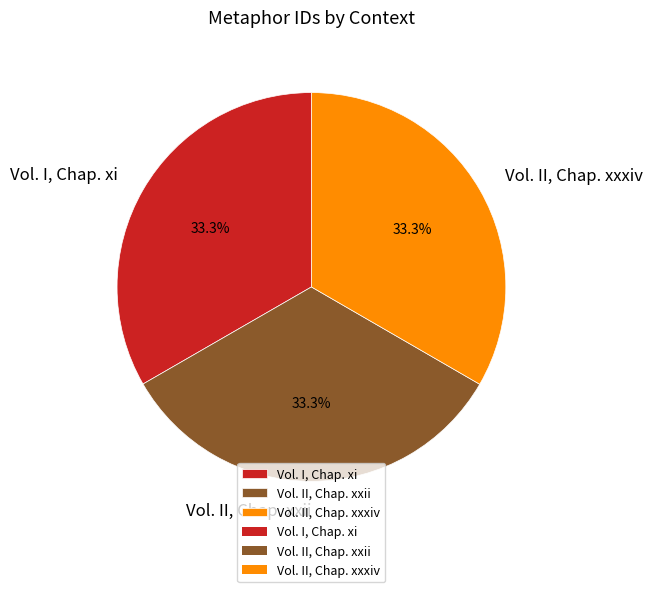

What percentage do Vol. I, Chap. xi and Vol. II, Chap. xxxiv together represent?

66.7%